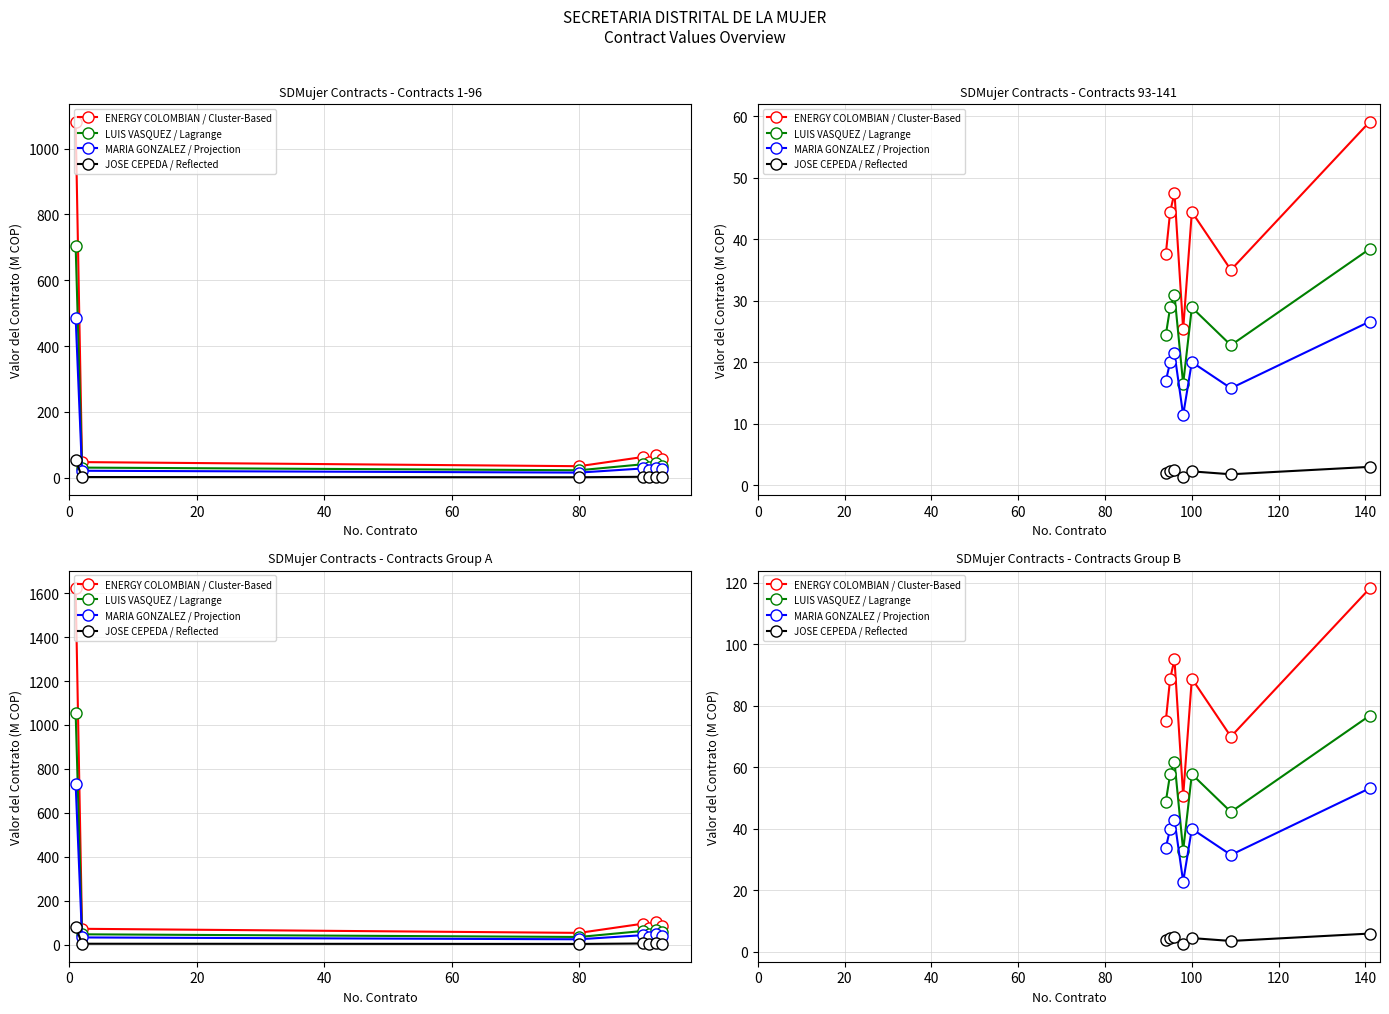

Reading left to right, list all the values displayed in this chart.

ENERGY COLOMBIAN / Cluster-Based: 75.2	88.9	95.1	50.7	88.9	70.0	118.2
LUIS VASQUEZ / Lagrange: 48.8	57.8	61.8	32.9	57.8	45.5	76.9
MARIA GONZALEZ / Projection: 33.8	40.0	42.8	22.8	40.0	31.5	53.2
JOSE CEPEDA / Reflected: 3.8	4.4	4.8	2.5	4.4	3.5	5.9